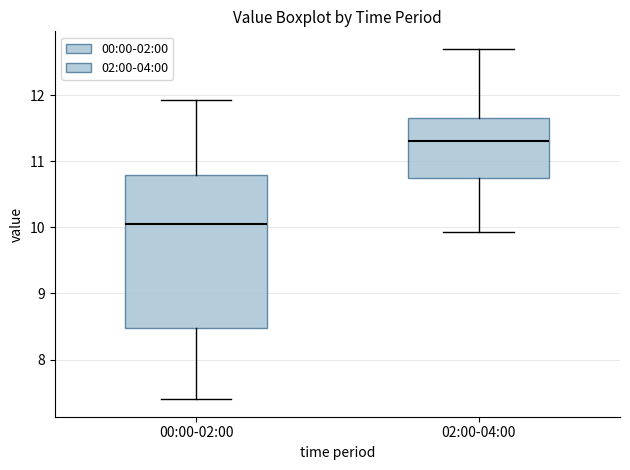

Where is the upper edge of the box for 02:00-04:00 on the y-axis? The values are not printed on the chart, so give them approximately, as read against the axis.

11.6